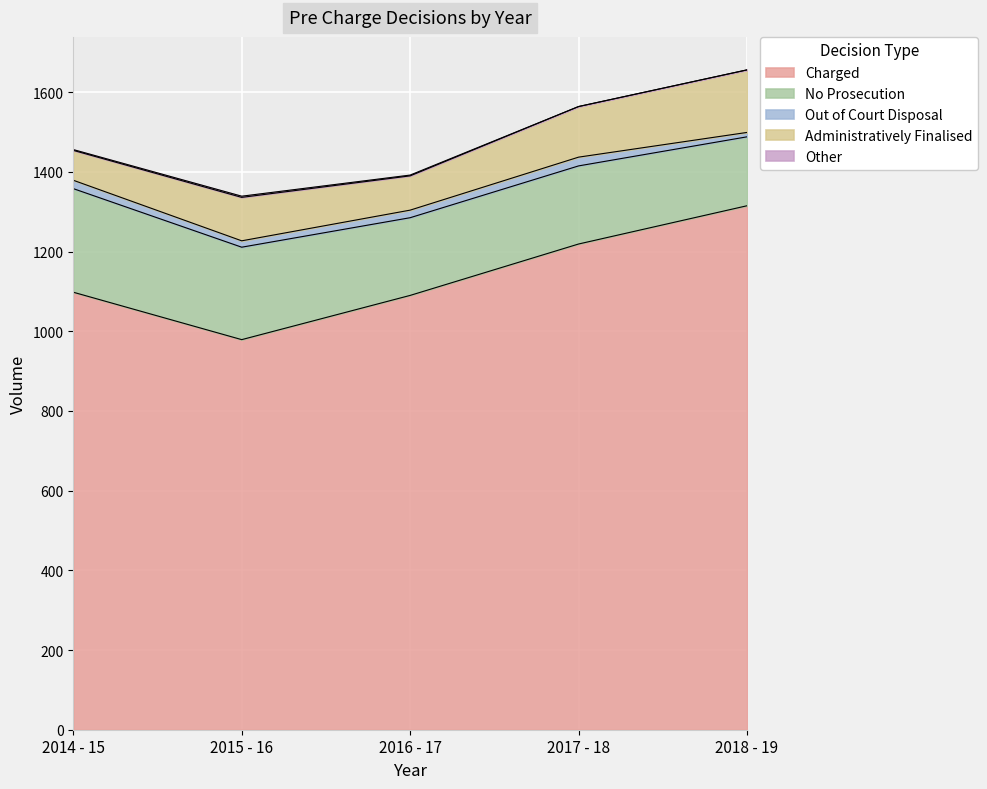

What is the difference between the second highest and second lowest values in the Charged series?

129